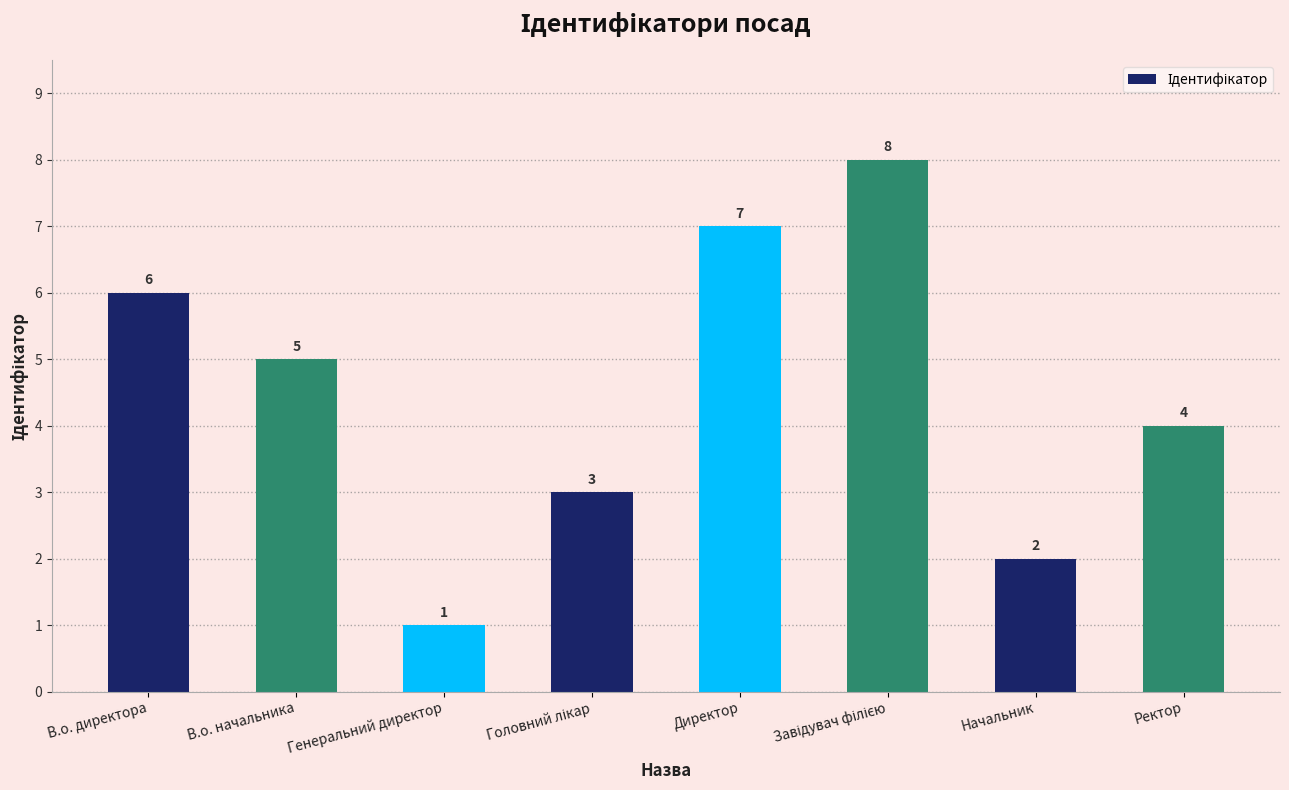

Where is the data nearest to the value 4?

Ректор